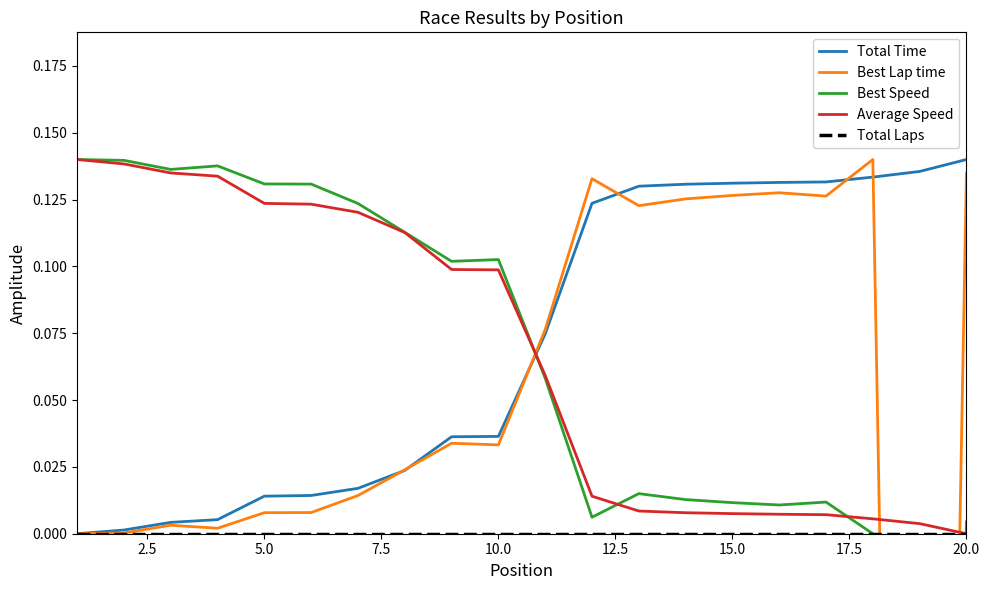

Rank the series by their maximum value, from highest to lowest.

Total Time, Best Lap time, Best Speed, Average Speed, Total Laps